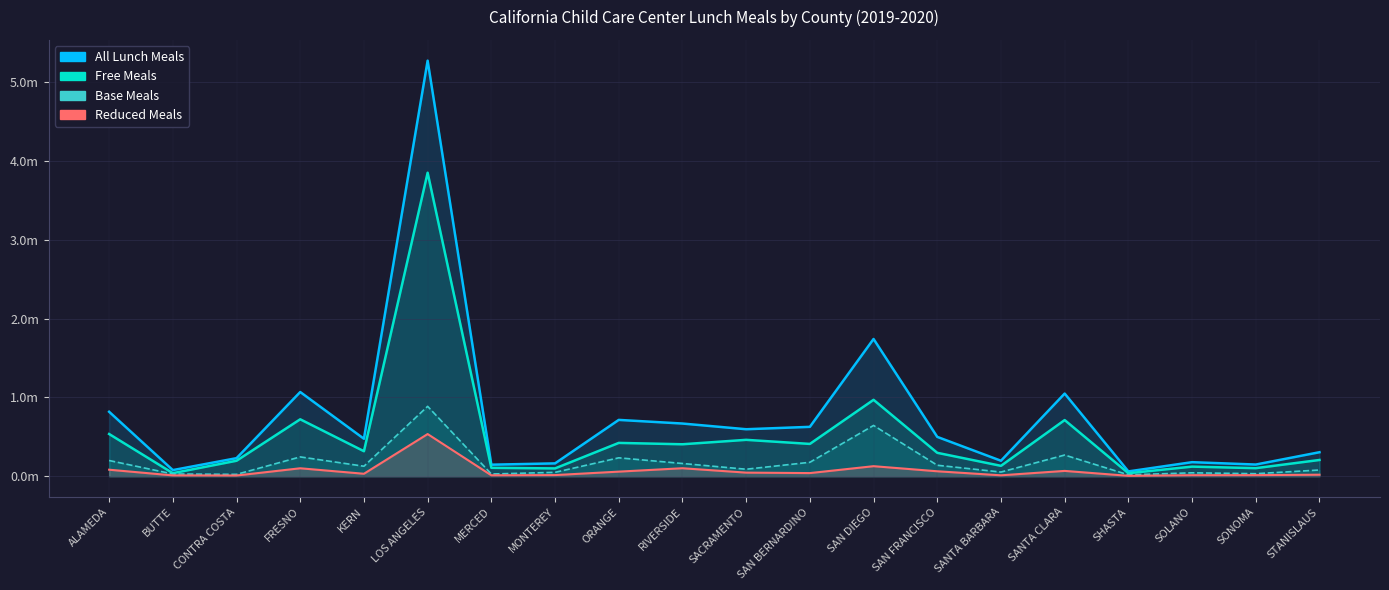

At which label does All Lunch Meals reach its peak?

LOS ANGELES